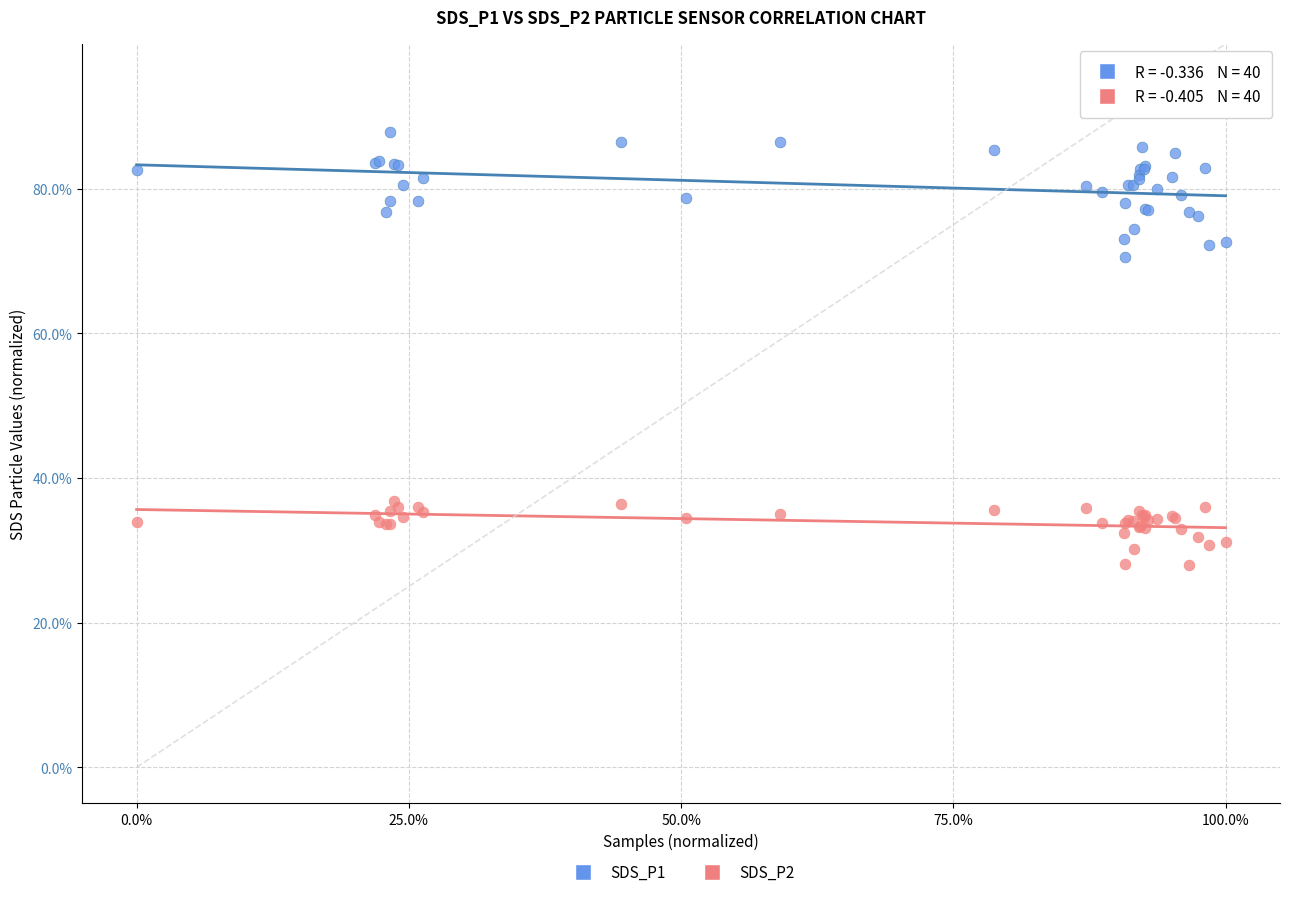

What are all the series names shown in the legend?

SDS_P1, SDS_P2